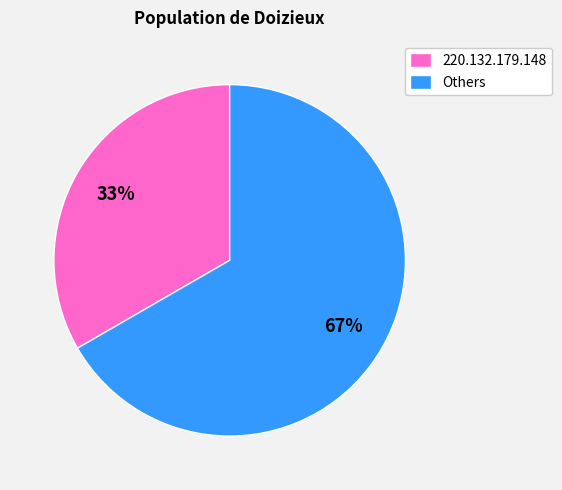

Does 220.132.179.148 account for over 50% of the chart?

No